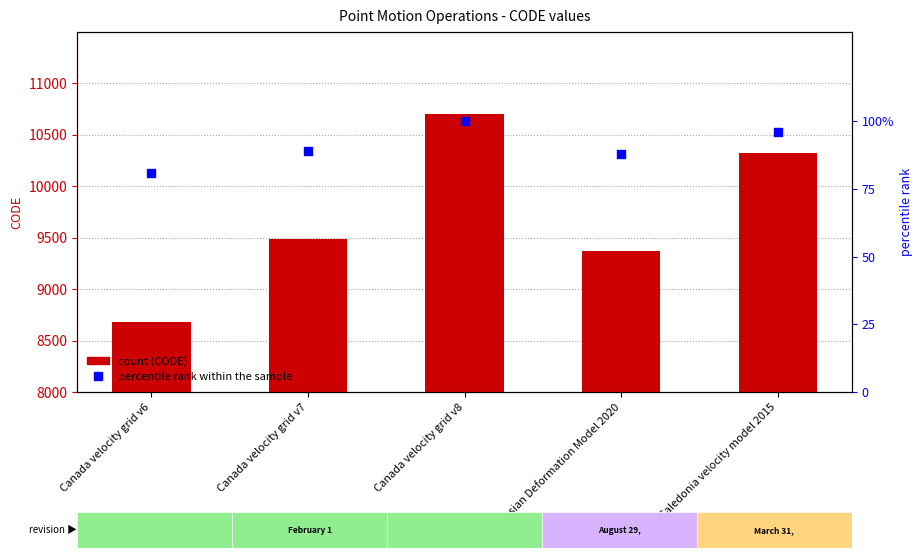

At how many categories does at least one series exceed 6536?

5